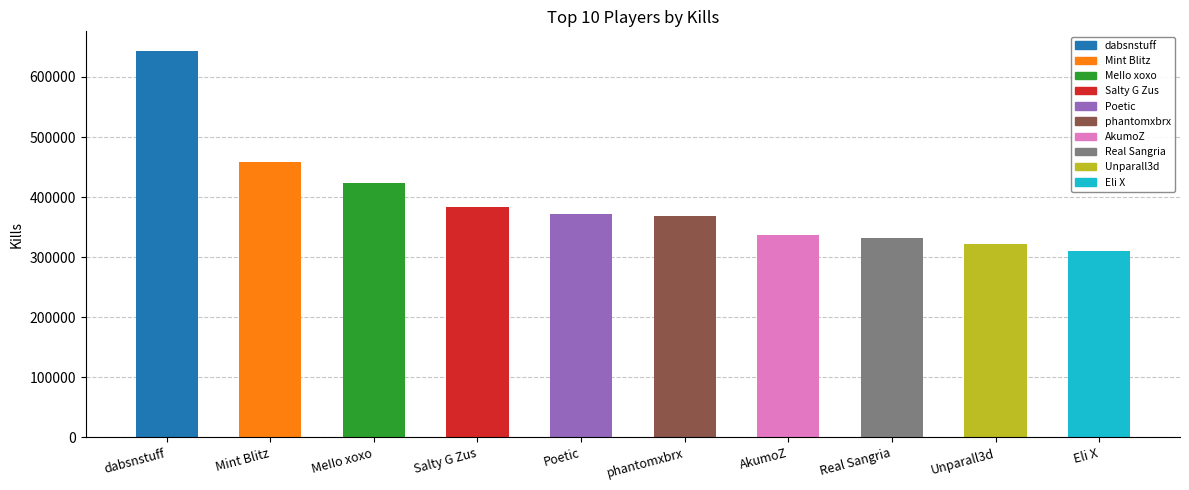

What is the difference between the values at AkumoZ and Poetic?

34487